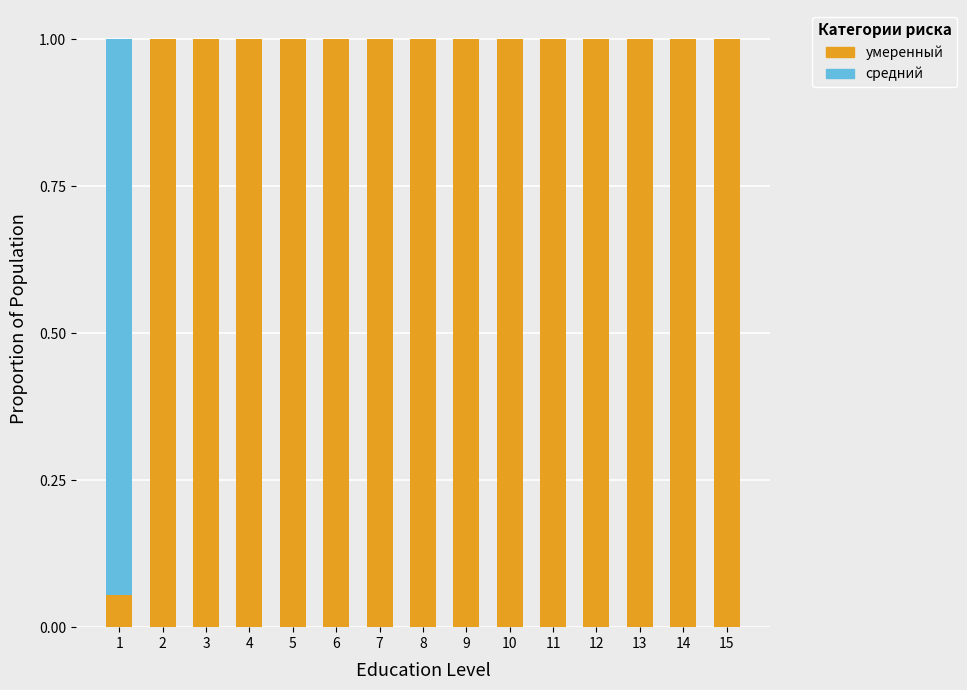

What are all the series names shown in the legend?

умеренный, средний